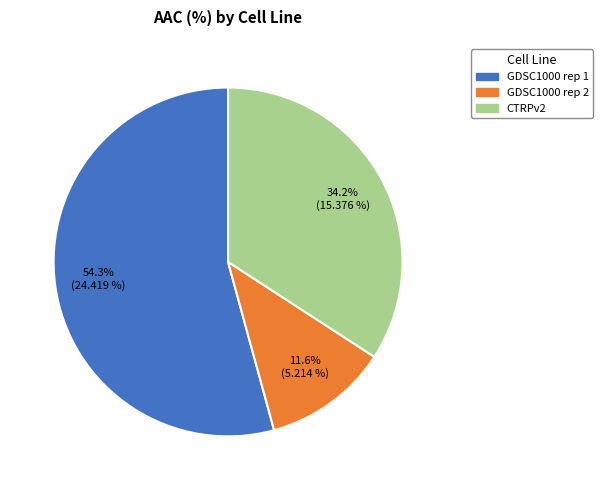

The GDSC1000 rep 1 slice represents 54% of the pie. True or false?

True